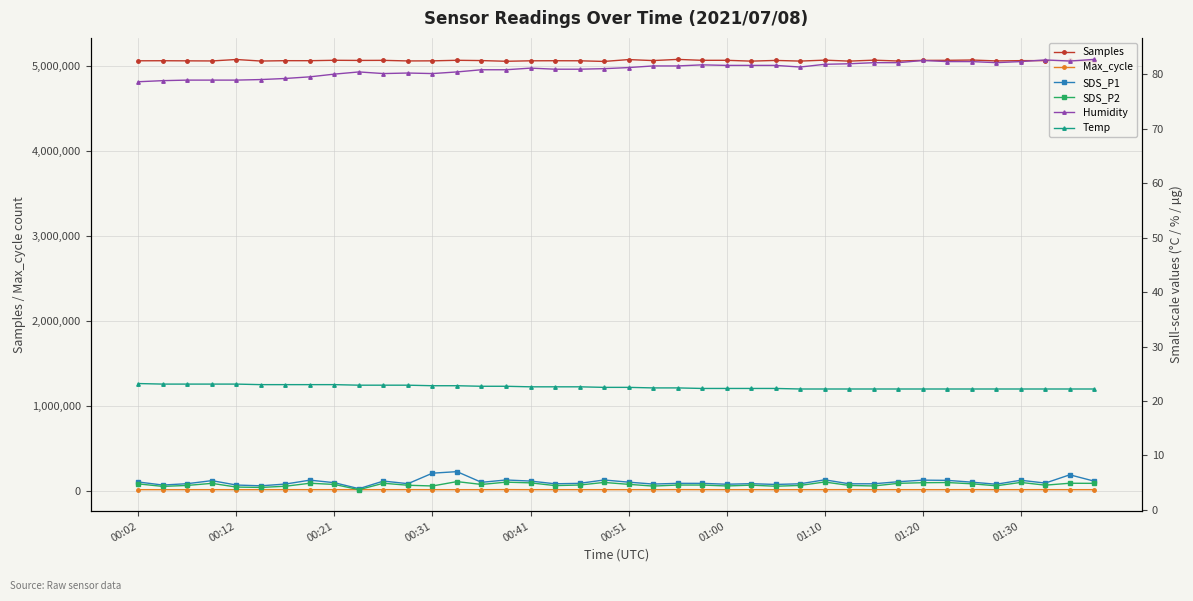

True or false: Humidity and Temp cross at least once.

False